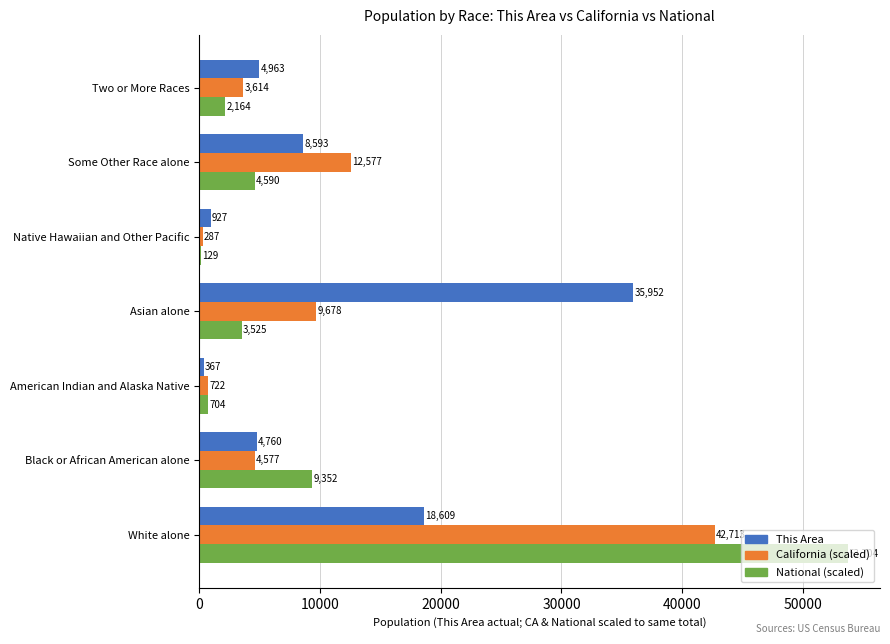

What is the greatest value displayed?

53705.0